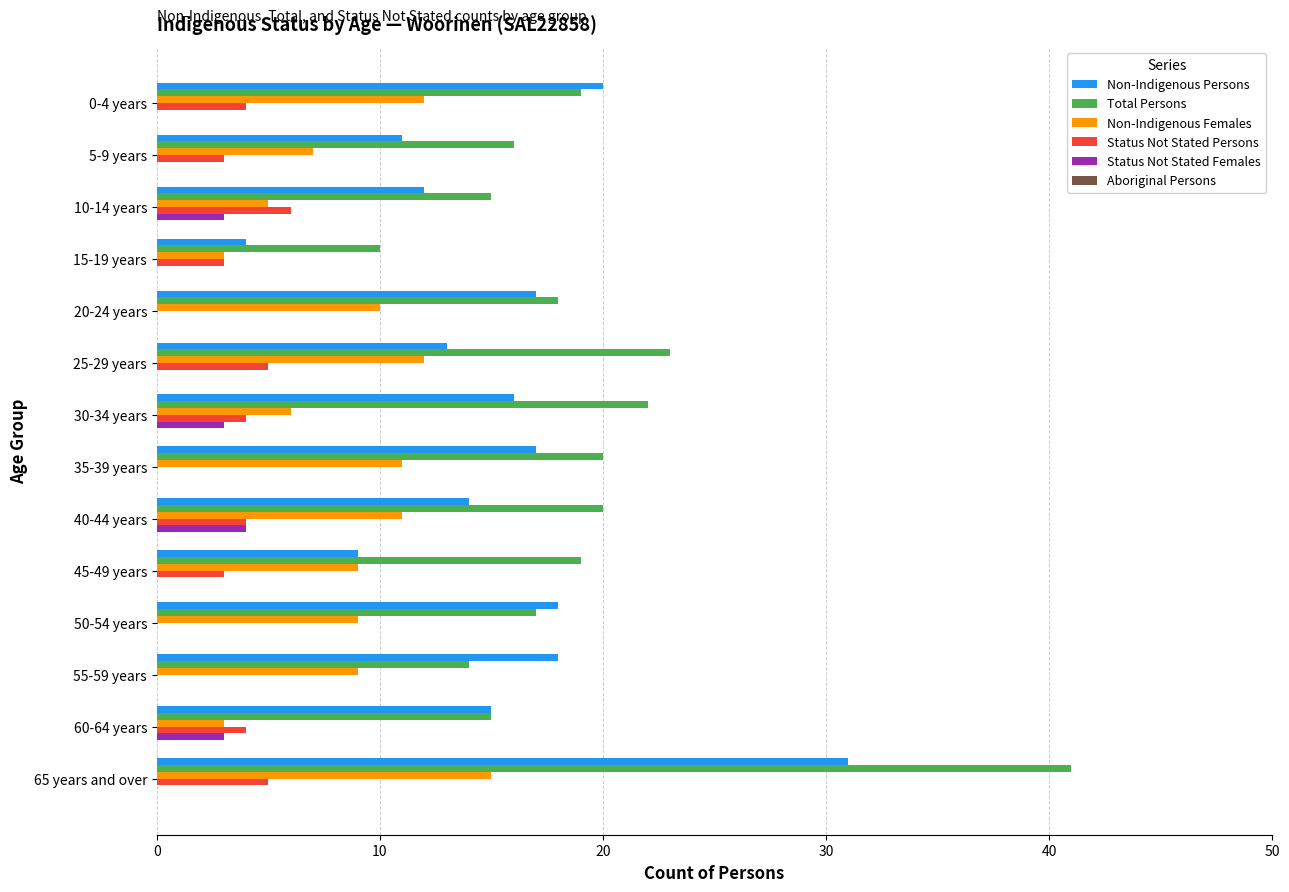

At which category does the chart reach its peak across all series?

65 years and over